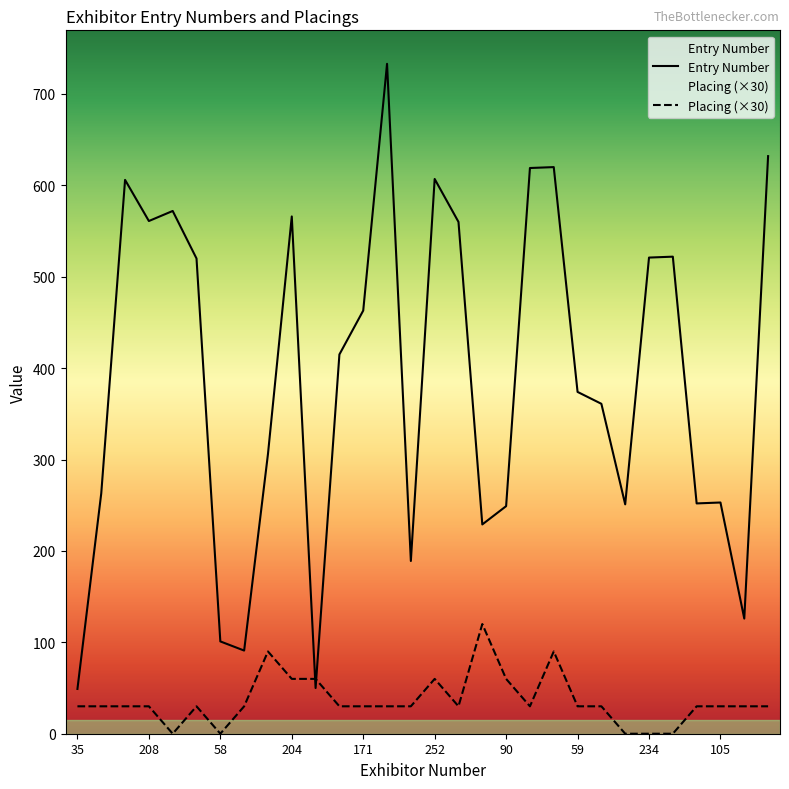

Is the value of Entry Number at 255 greater than the value of Placing at 98?

Yes